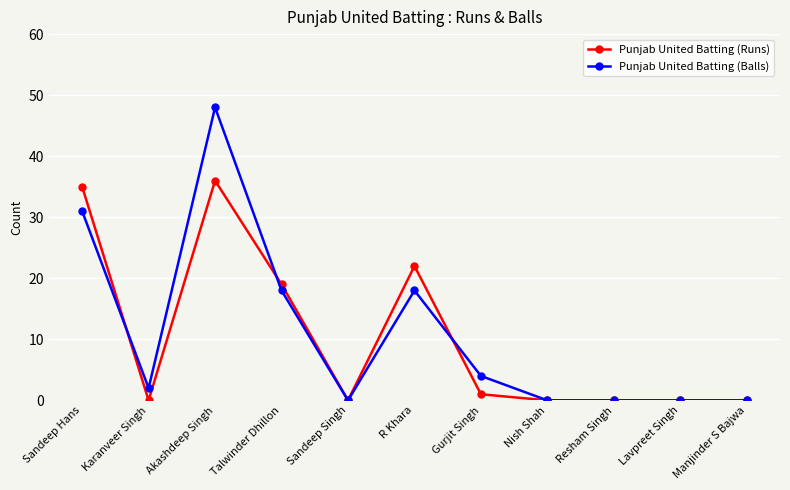

What is the difference between the highest and lowest values at Sandeep Hans?

4